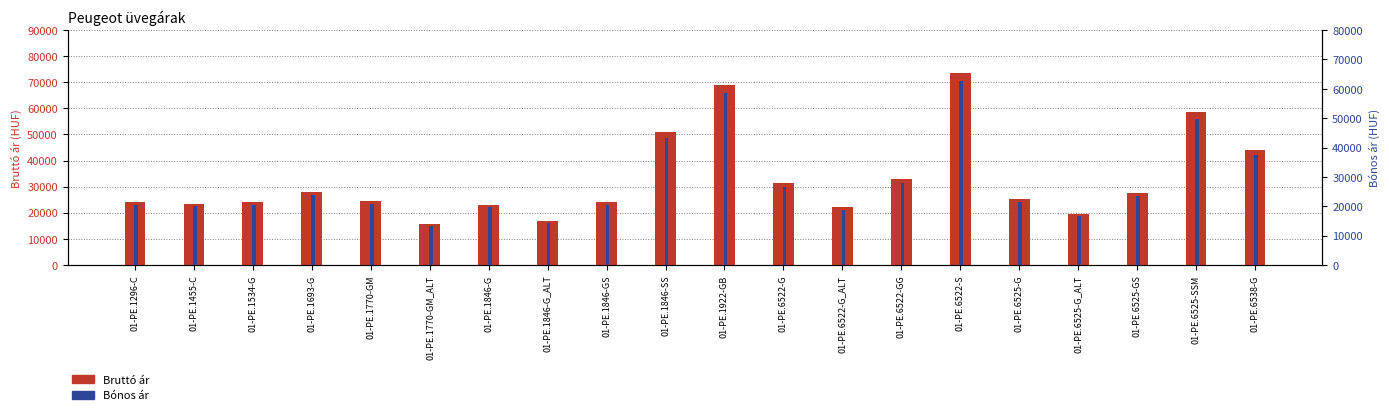

Is it true that Bónos ár equals 37399.4 at 01-PE.1693-G?

False